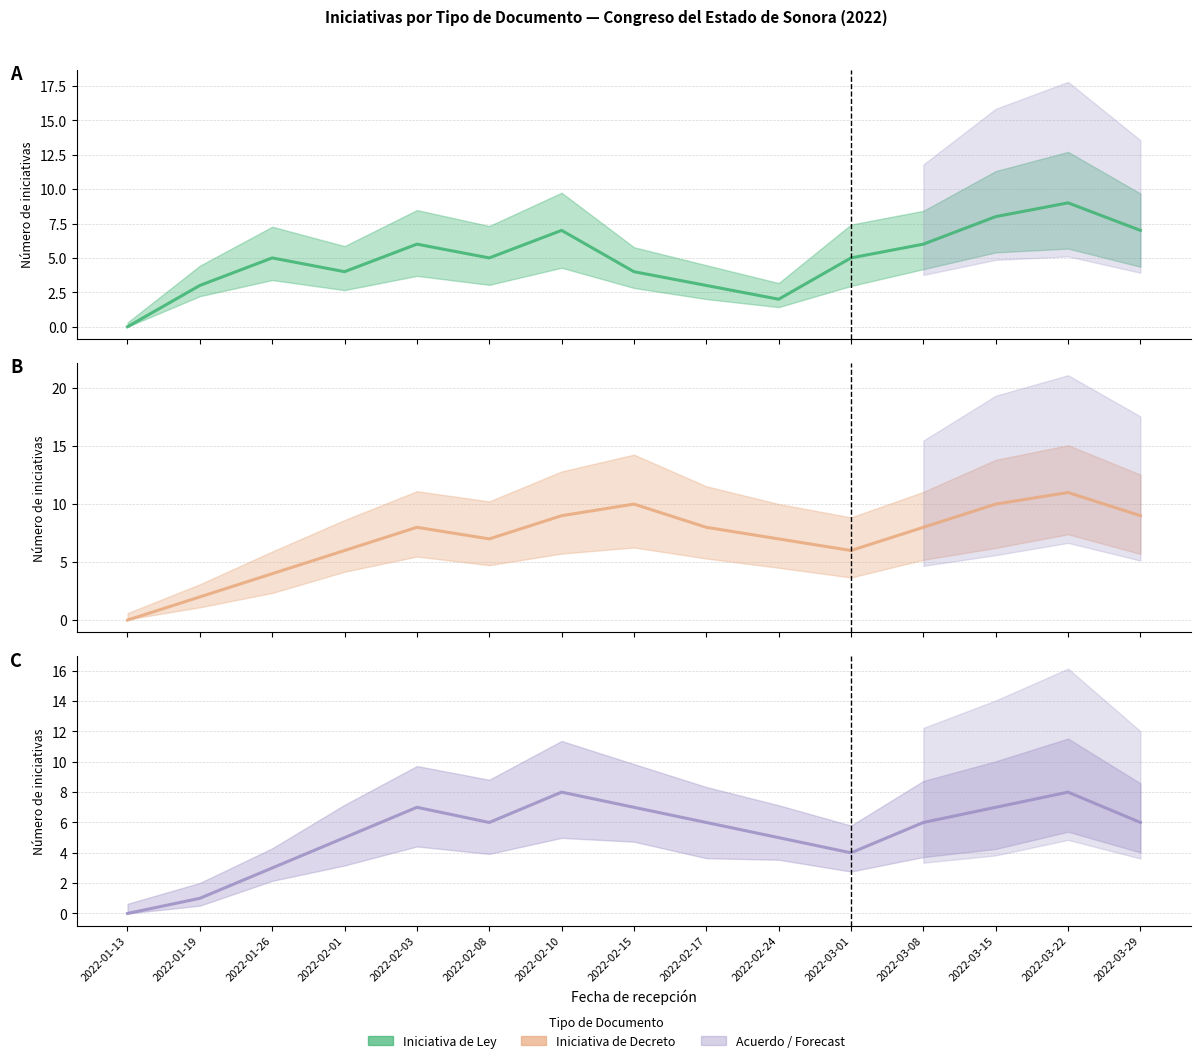

At which category is the sum across all series the highest?

2022-03-22